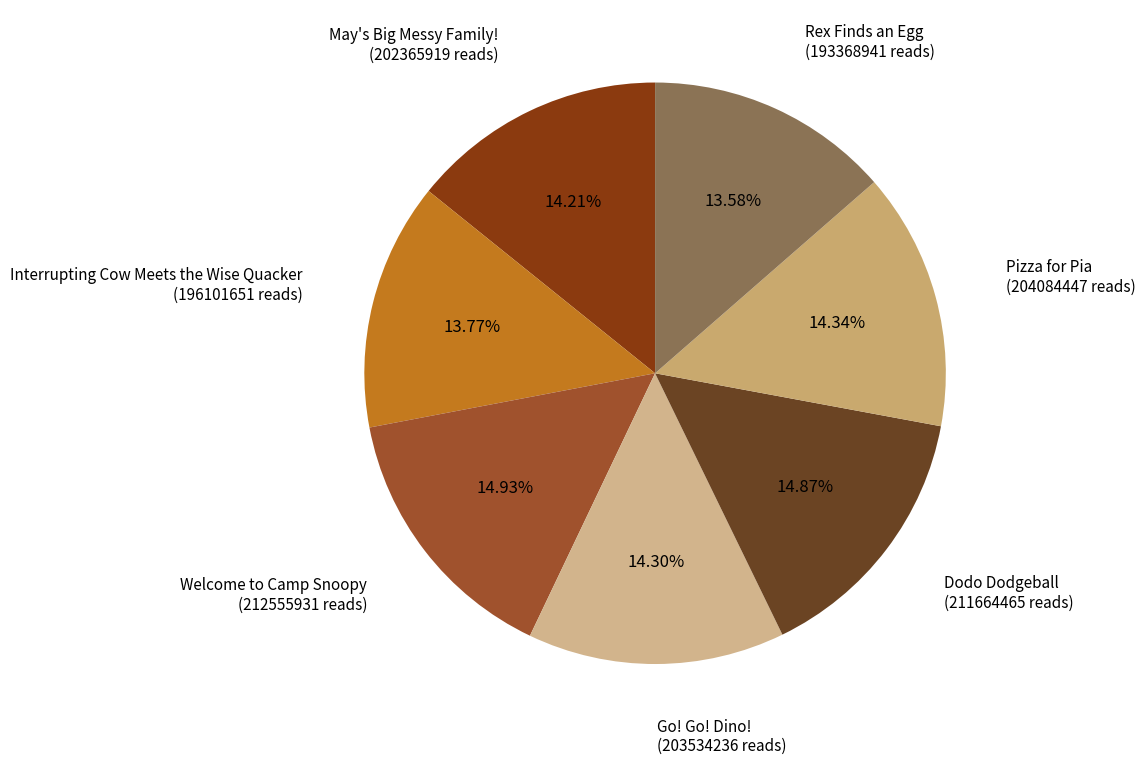

Combined, do Go! Go! Dino! and Welcome to Camp Snoopy account for over 50%?

No